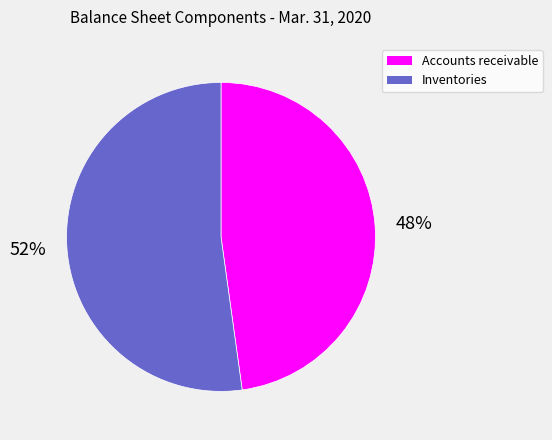

Which category has the biggest portion of the pie?

Inventories